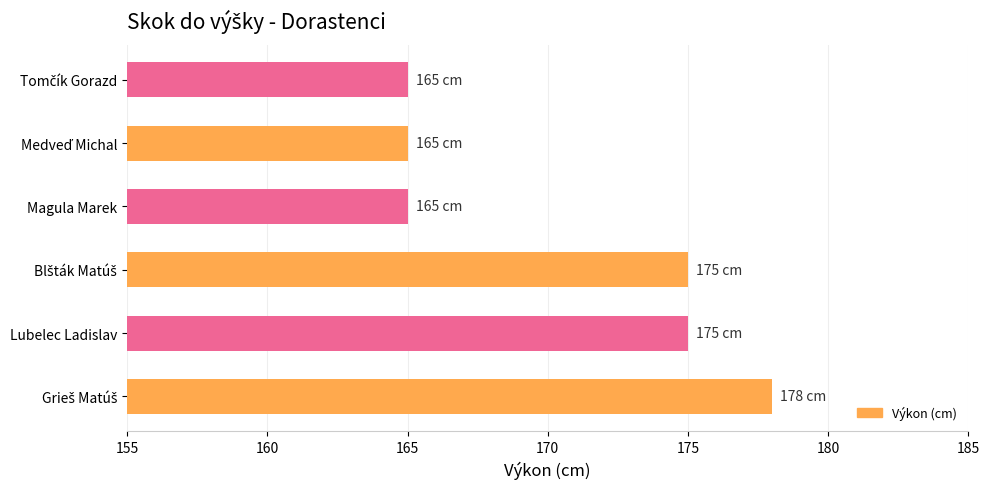

True or false: the data shows 175 at Lubelec Ladislav.

True